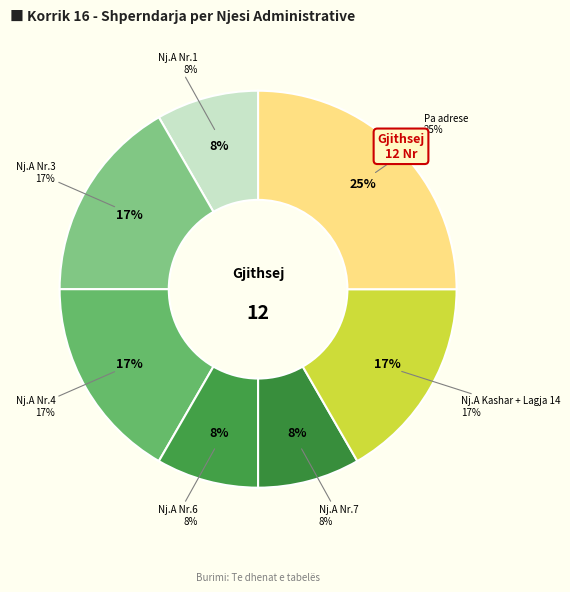

Does any single category account for the majority?

No